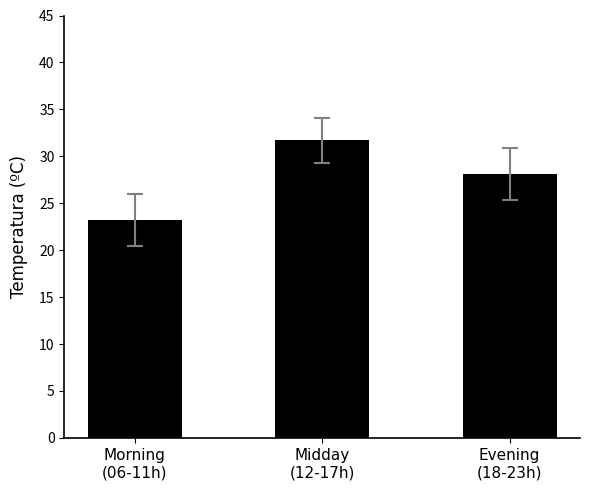

What is the value of the 3rd bar from the left?

28.1